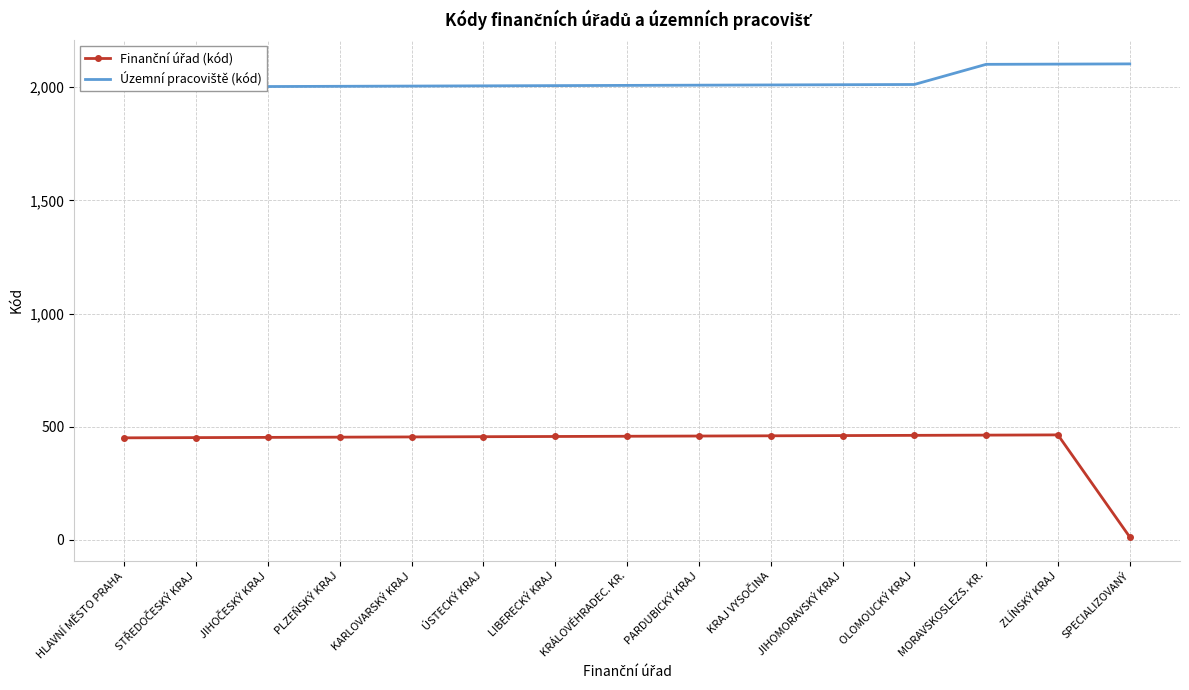

Which label corresponds to the largest value in the chart?

SPECIALIZOVANÝ